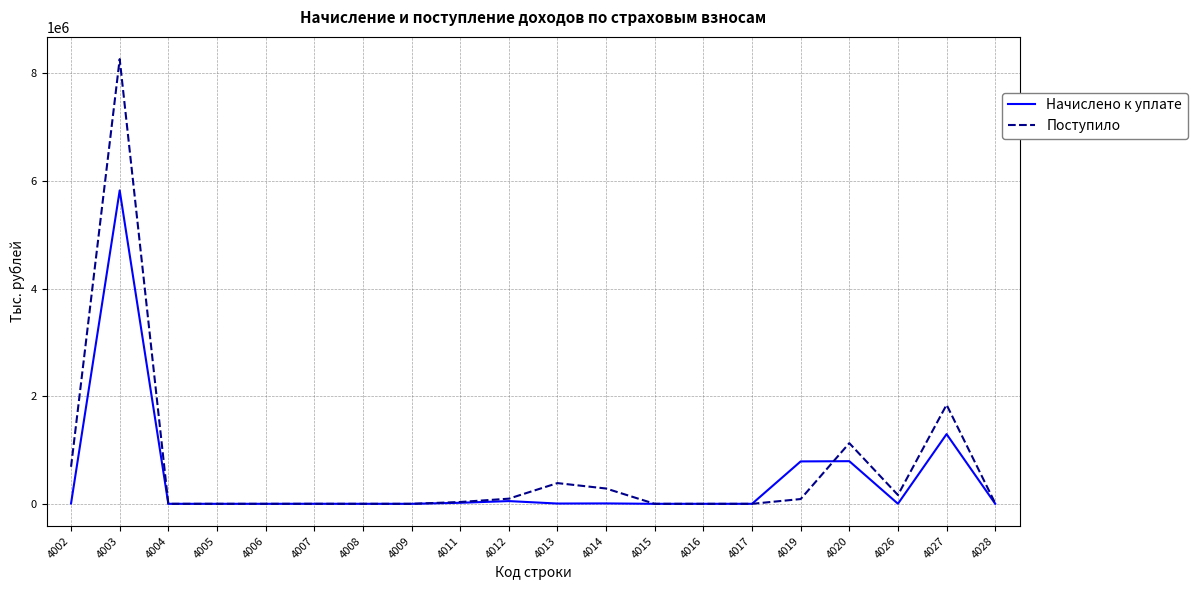

Is the value of Поступило at 4009 greater than the value of Начислено к уплате at 4020?

No